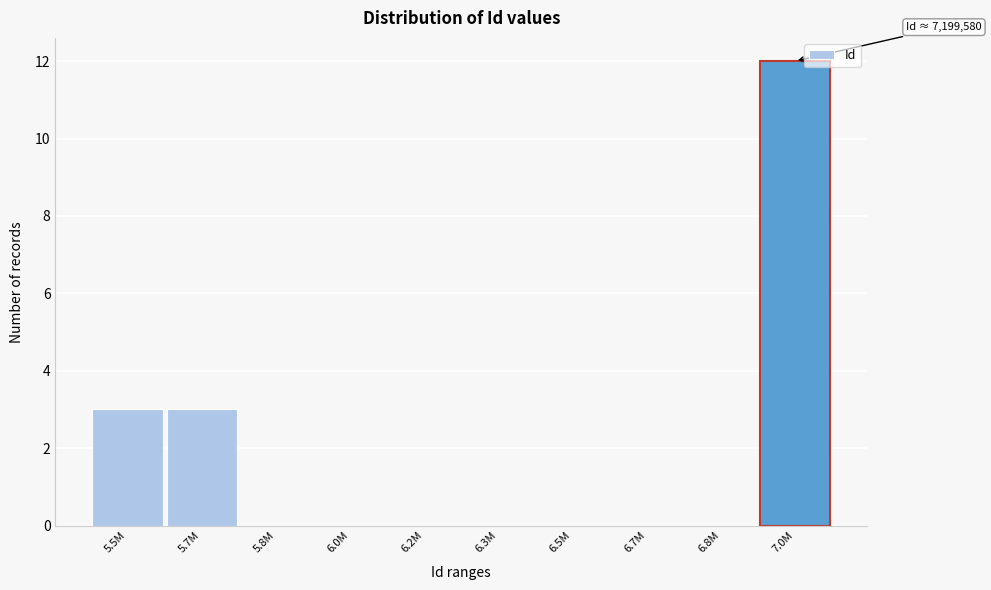

Reading left to right, transcribe all the data shown in this chart.

5.5M=3	5.7M=3	5.8M=0	6.0M=0	6.2M=0	6.3M=0	6.5M=0	6.7M=0	6.8M=0	7.0M=12